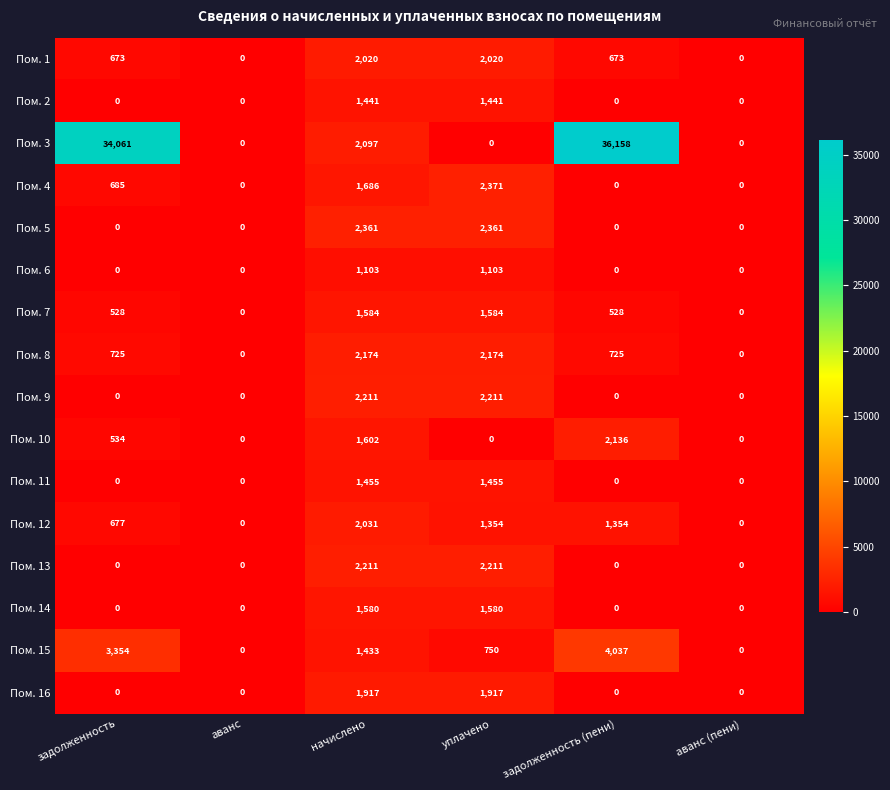

What is the average value of the Пом. 11 series?

485